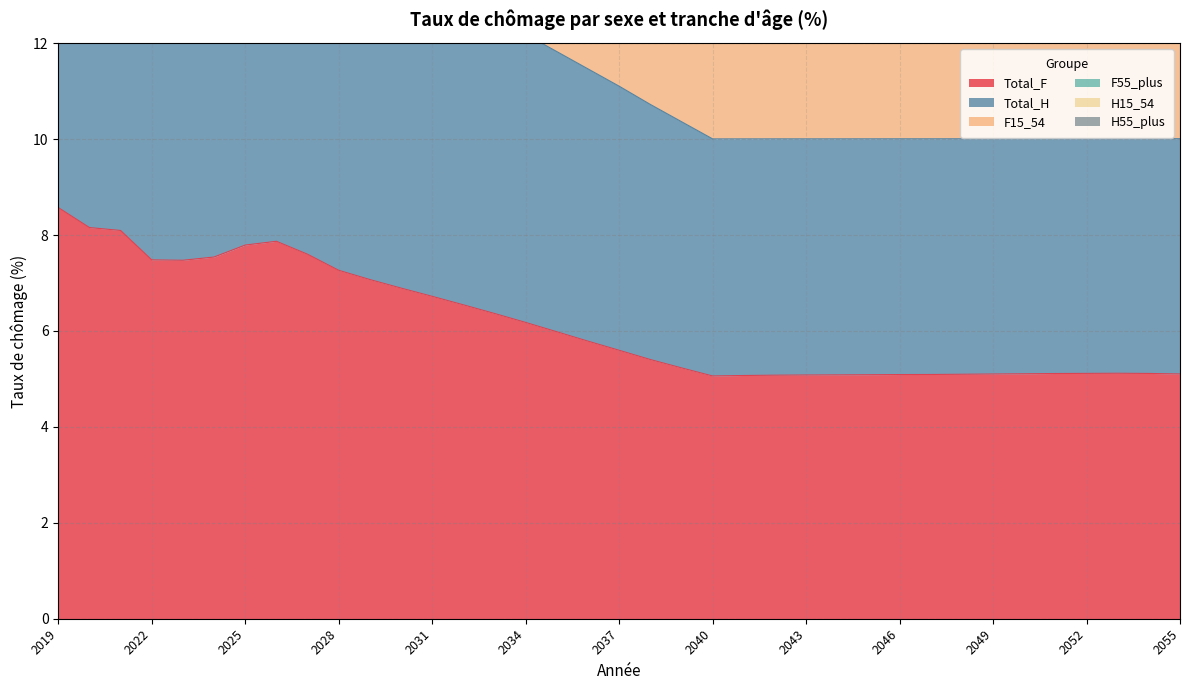

Rank the categories by F15_54 value from highest to lowest.

2019, 2020, 2021, 2026, 2025, 2027, 2024, 2022, 2023, 2028, 2029, 2030, 2031, 2032, 2033, 2034, 2035, 2036, 2037, 2038, 2039, 2040, 2054, 2055, 2053, 2041, 2052, 2050, 2048, 2051, 2049, 2047, 2046, 2042, 2045, 2044, 2043